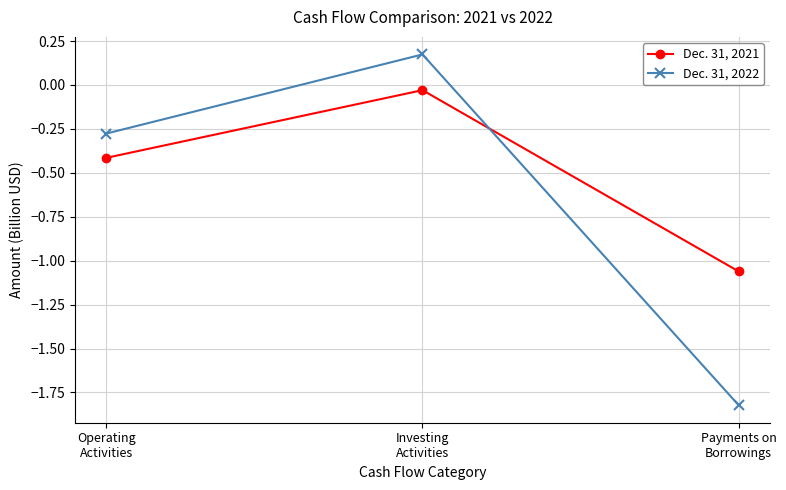

Does the chart display data point markers on the line(s)?

Yes